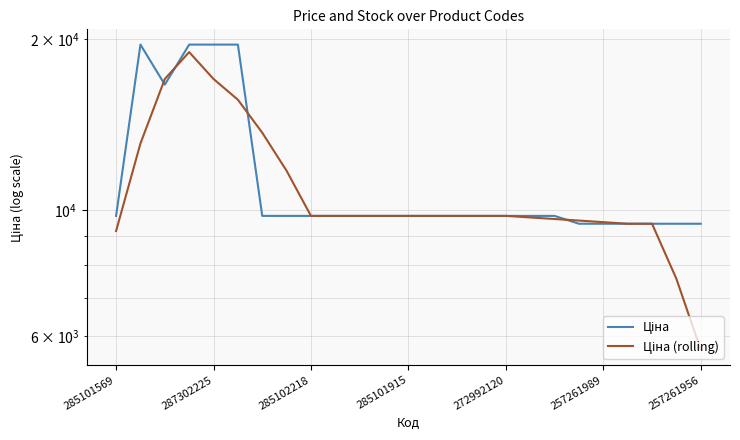

What is the value of the Ціна point at the 19th from the left?

9764.4